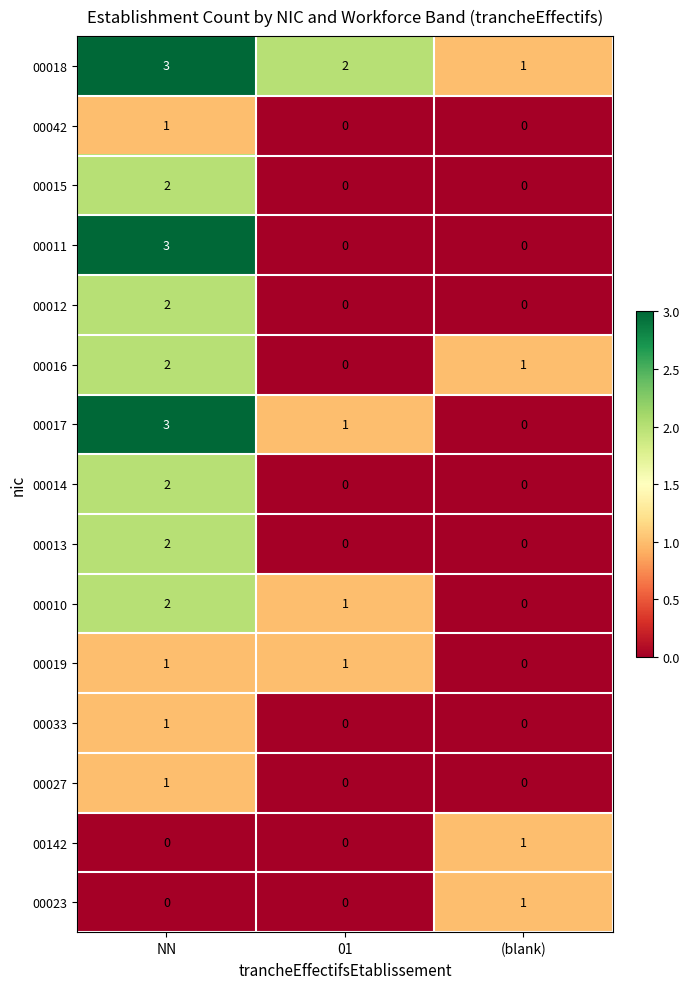

How many data points does each series have?

3